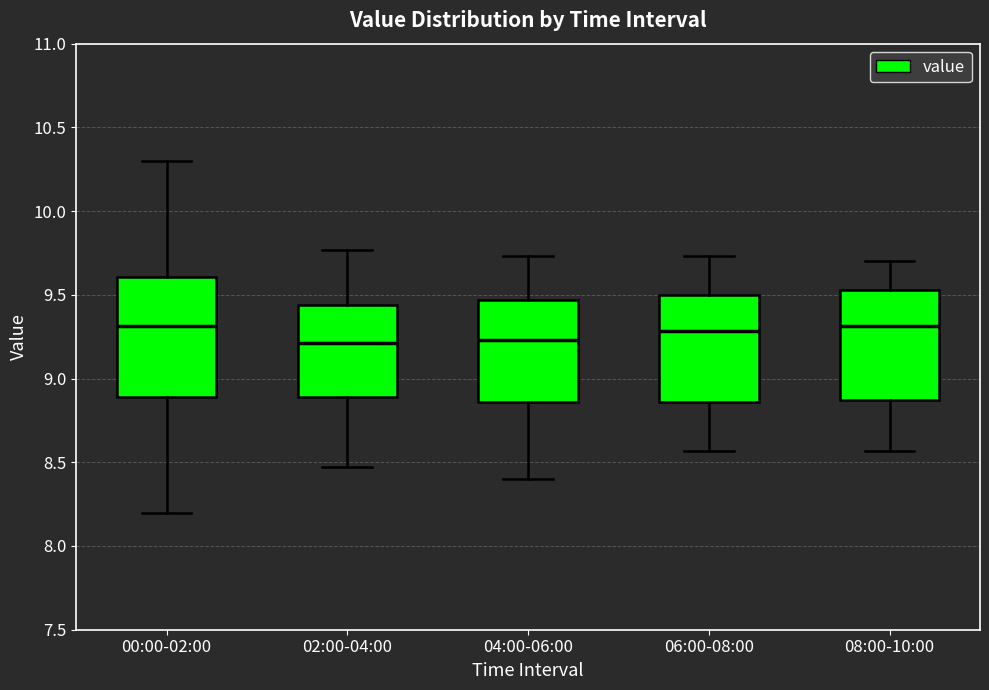

Reading left to right, transcribe this box plot: for each box, give where its median line is, the range the box spans, and where its two whiskers end, as read against the y-axis. The values are not printed on the chart, so give them approximately, as read against the axis.

00:00-02:00: median 9.30, box 8.90 to 9.60, whiskers 8.20 to 10.30
02:00-04:00: median 9.20, box 8.90 to 9.45, whiskers 8.45 to 9.75
04:00-06:00: median 9.25, box 8.85 to 9.45, whiskers 8.40 to 9.75
06:00-08:00: median 9.30, box 8.85 to 9.50, whiskers 8.55 to 9.75
08:00-10:00: median 9.30, box 8.85 to 9.55, whiskers 8.55 to 9.70